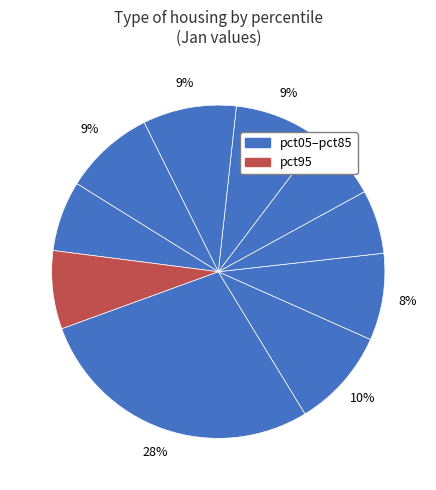

Rank the categories by value from lowest to highest.

pct35, pct45, pct85, pct95, pct25, pct55, pct75, pct65, pct15, pct05